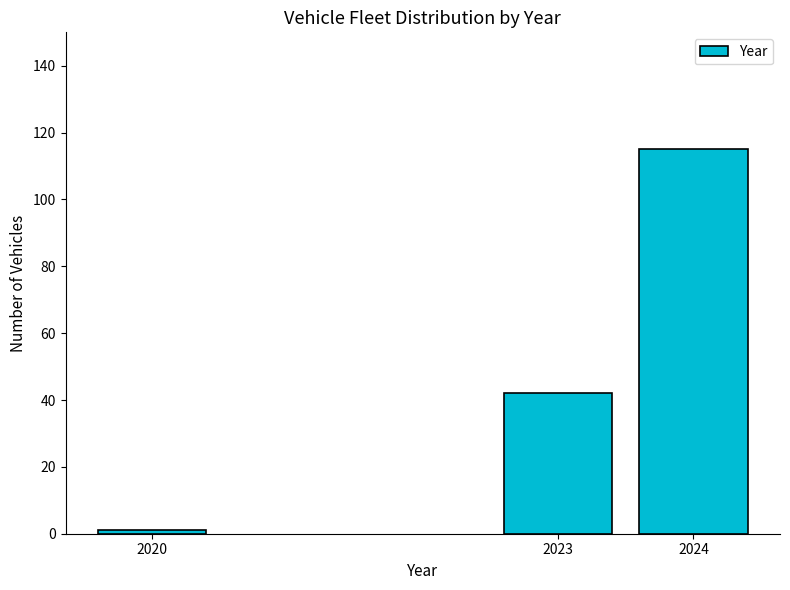

Reading left to right, what are all the values shown in this chart?

2020=1	2023=42	2024=115